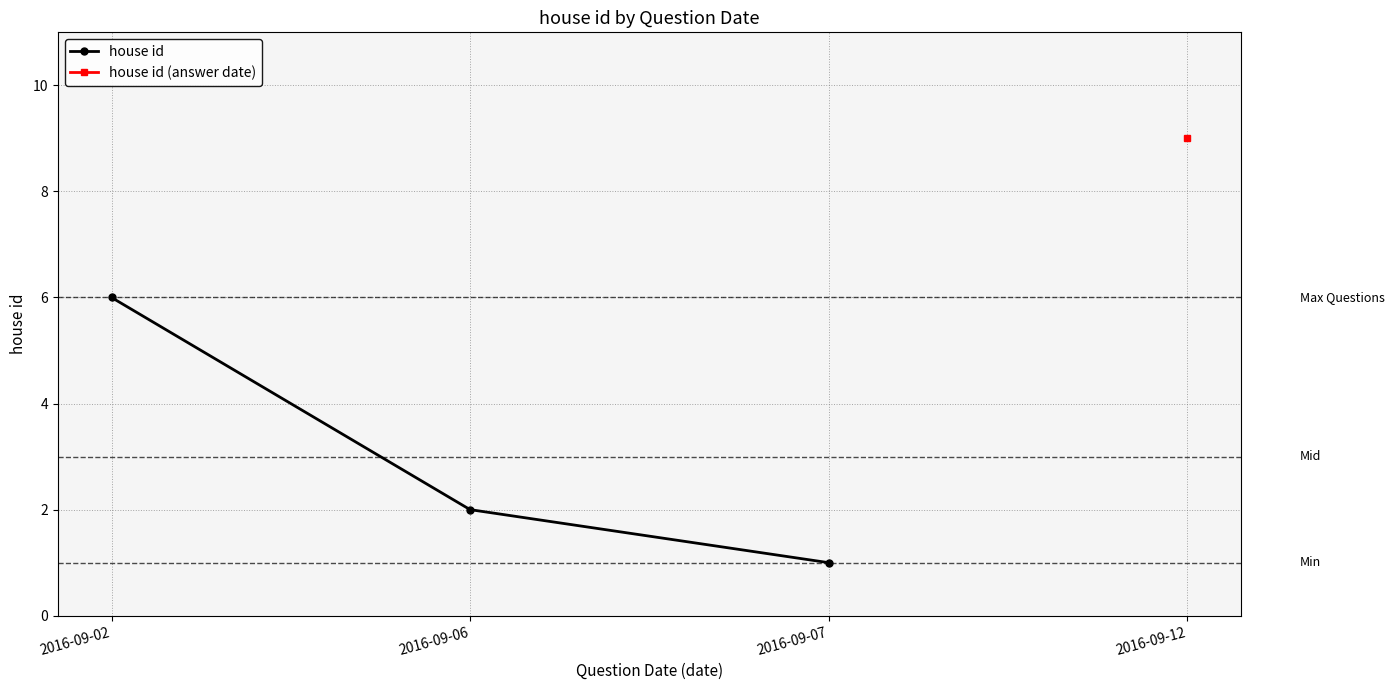

What is the value of the 2nd point from the left?

2